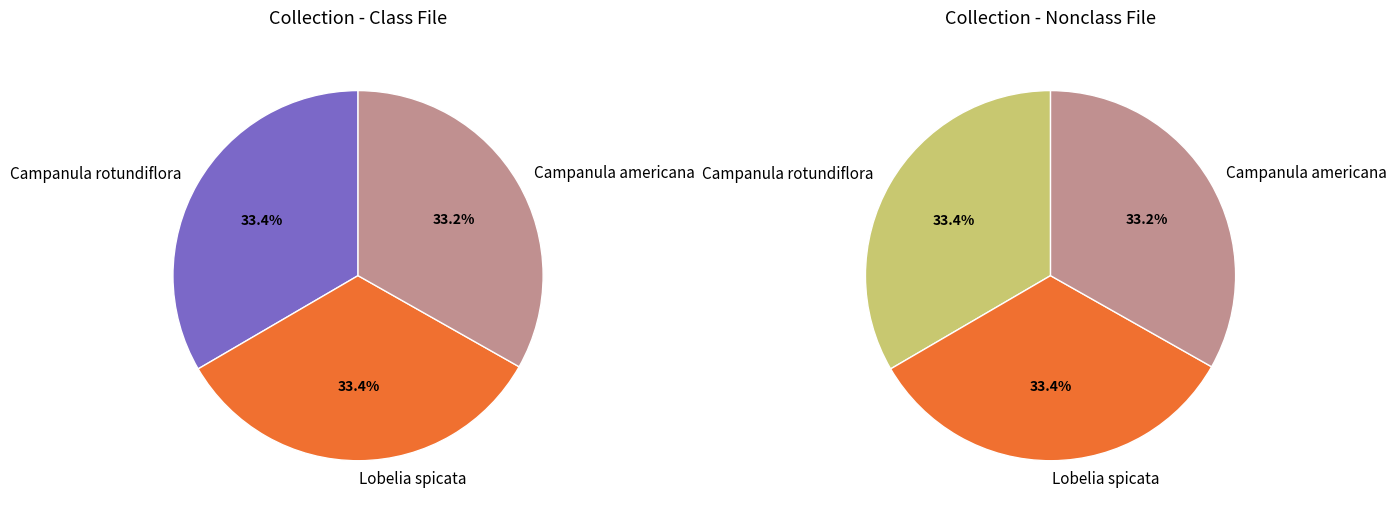

Combined, what portion of the pie is Campanula americana and Lobelia spicata?

66.6%